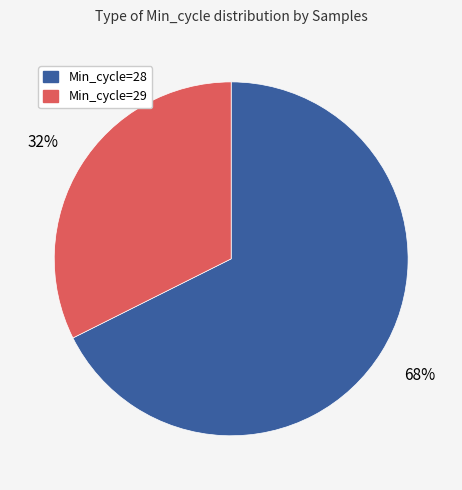

To the nearest percent, what is the average slice percentage?

50%